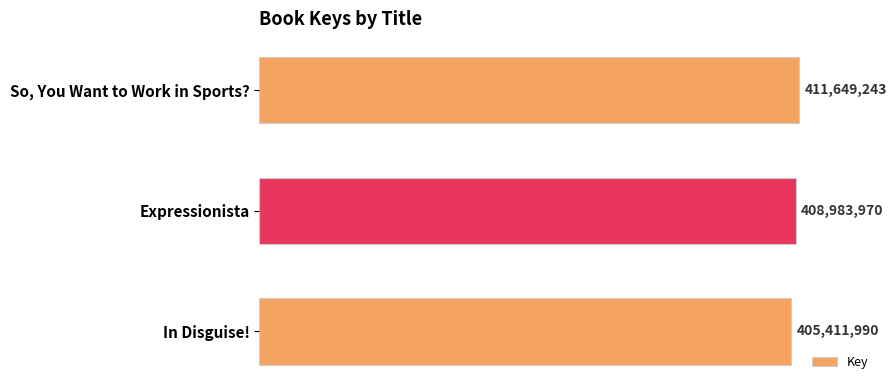

What is the difference between the second highest and minimum values?

3571980